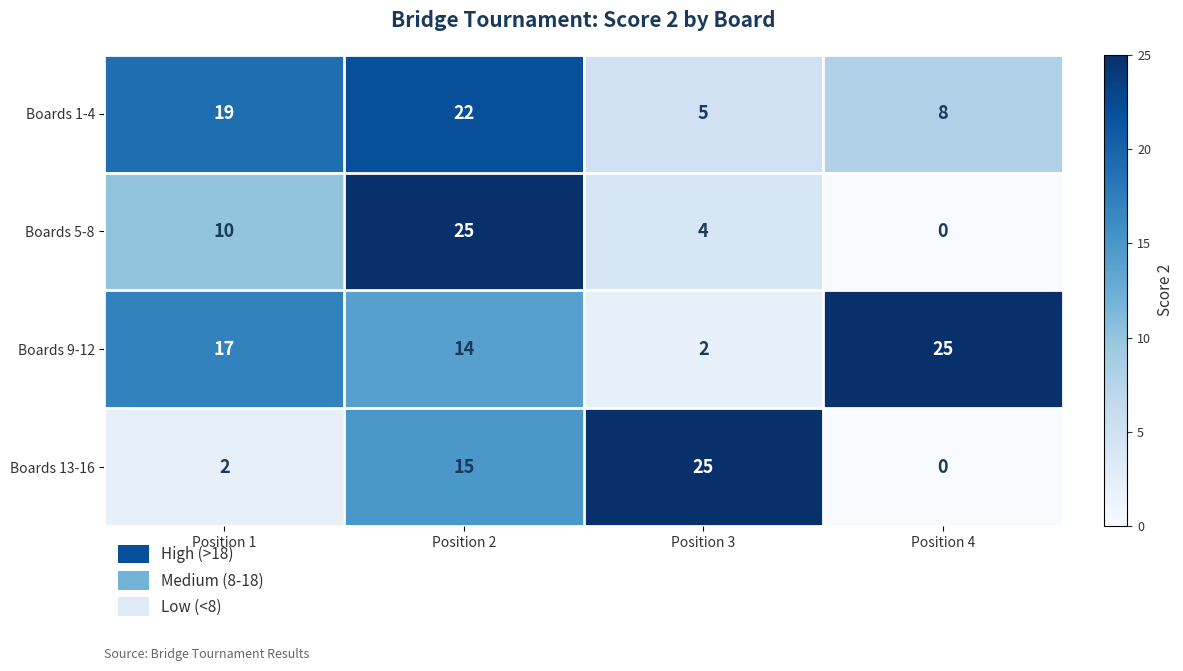

Rank the categories by Boards 1-4 value from highest to lowest.

Position 2, Position 1, Position 4, Position 3